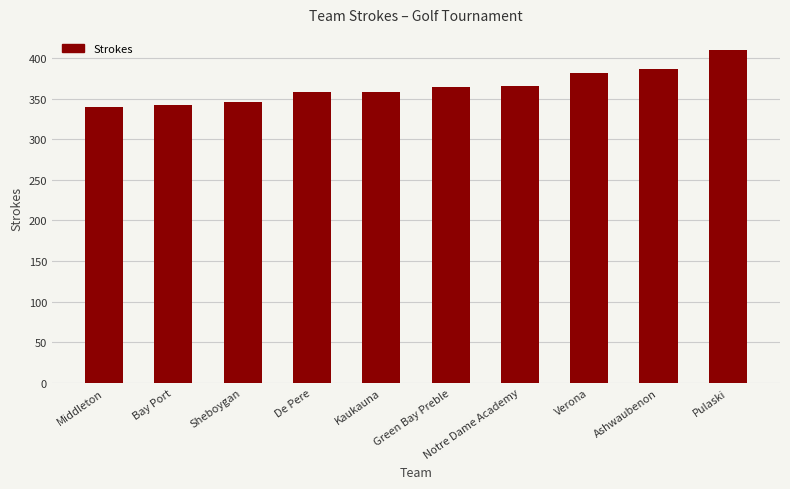

True or false: the data shows 382 at Verona.

True